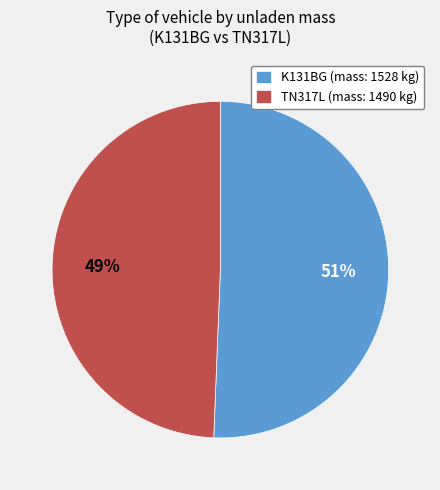

Approximately how many times larger is the value at K131BG compared to TN317L?

1.0